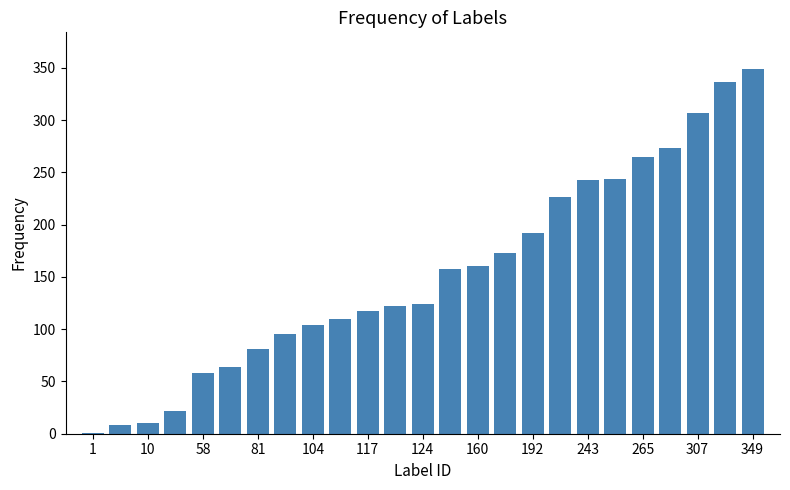

What is the maximum value shown in the chart?

349